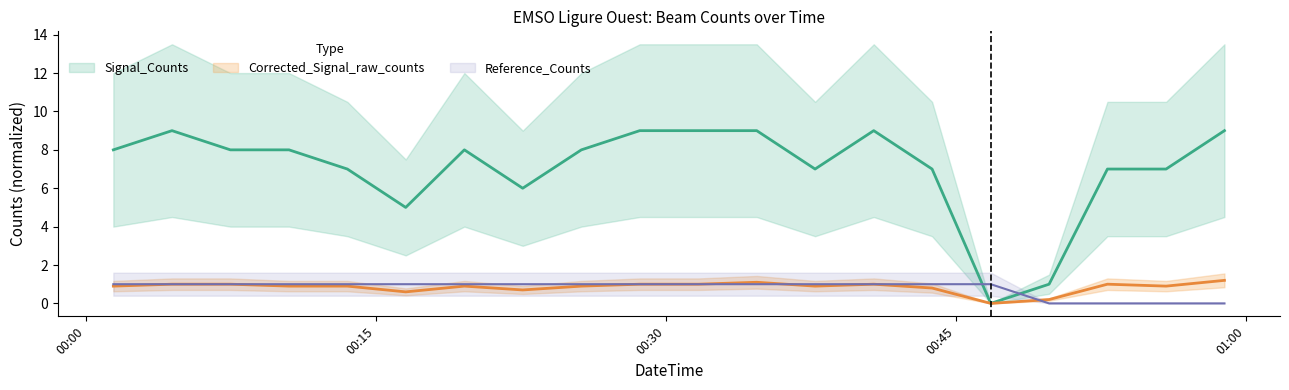

Is it true that Signal_Counts equals 8.0 at 2019-06-04T00:25:38?

True